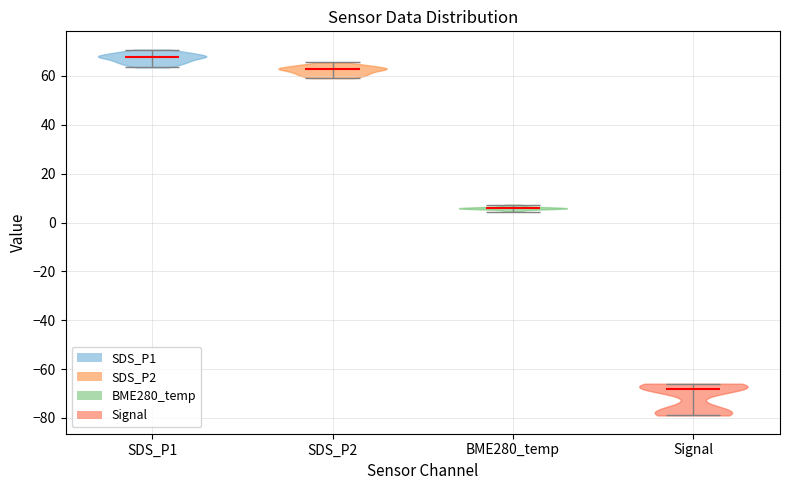

Reading left to right, read every violin against the y-axis: where its median line is, and the lowest and highest points it reaches. The values are not printed on the chart, so give them approximately, as read against the axis.

SDS_P1: median line 68, lowest point 64, highest point 70
SDS_P2: median line 62, lowest point 60, highest point 66
BME280_temp: median line 6, lowest point 4, highest point 8
Signal: median line -68, lowest point -78, highest point -66